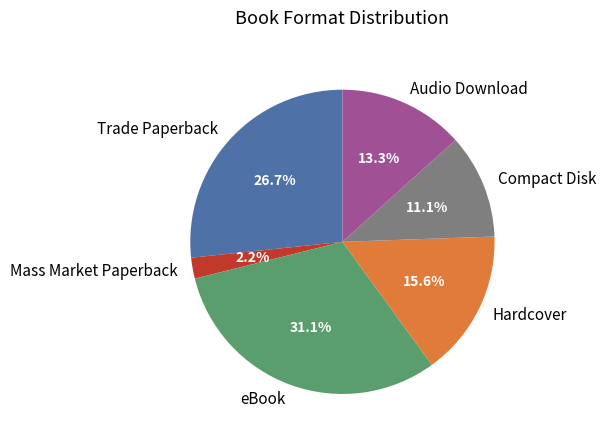

What percentage is the Hardcover slice, to the nearest percent?

16%